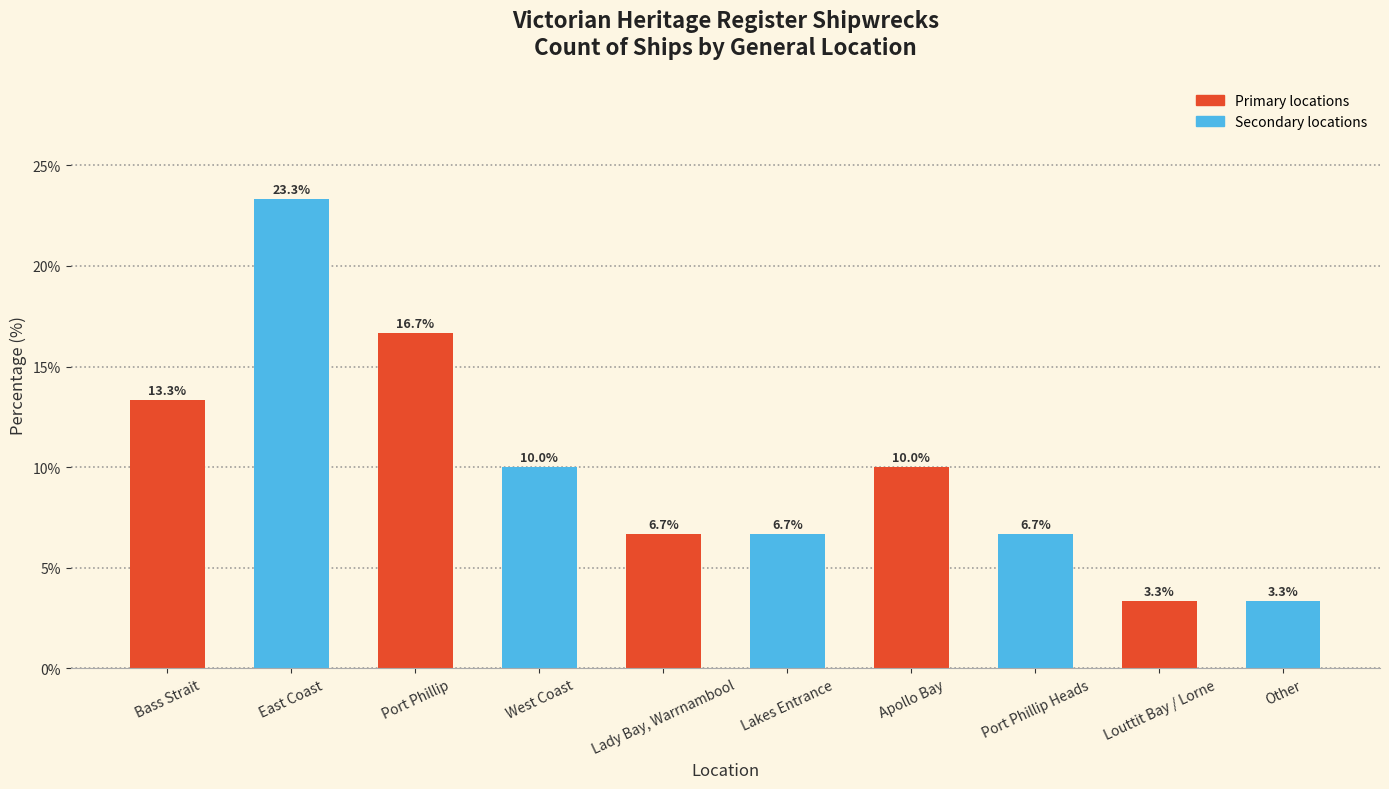

True or false: the data shows 10.0 at Apollo Bay.

True